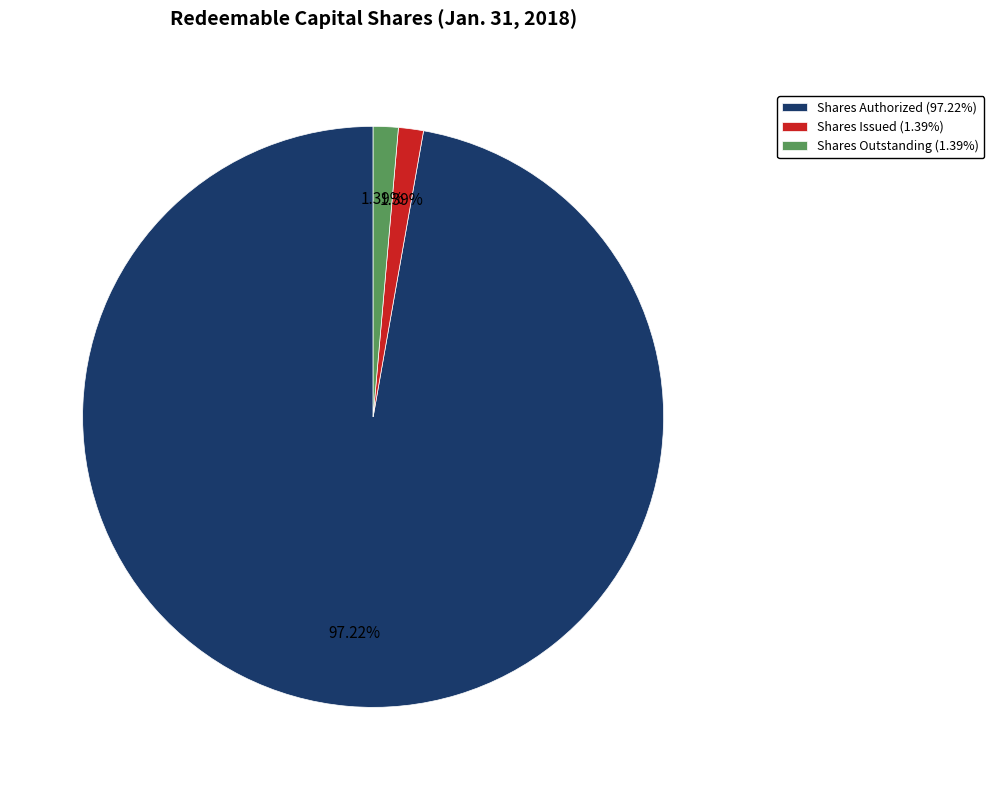

What is the largest slice in the pie chart?

Shares Authorized